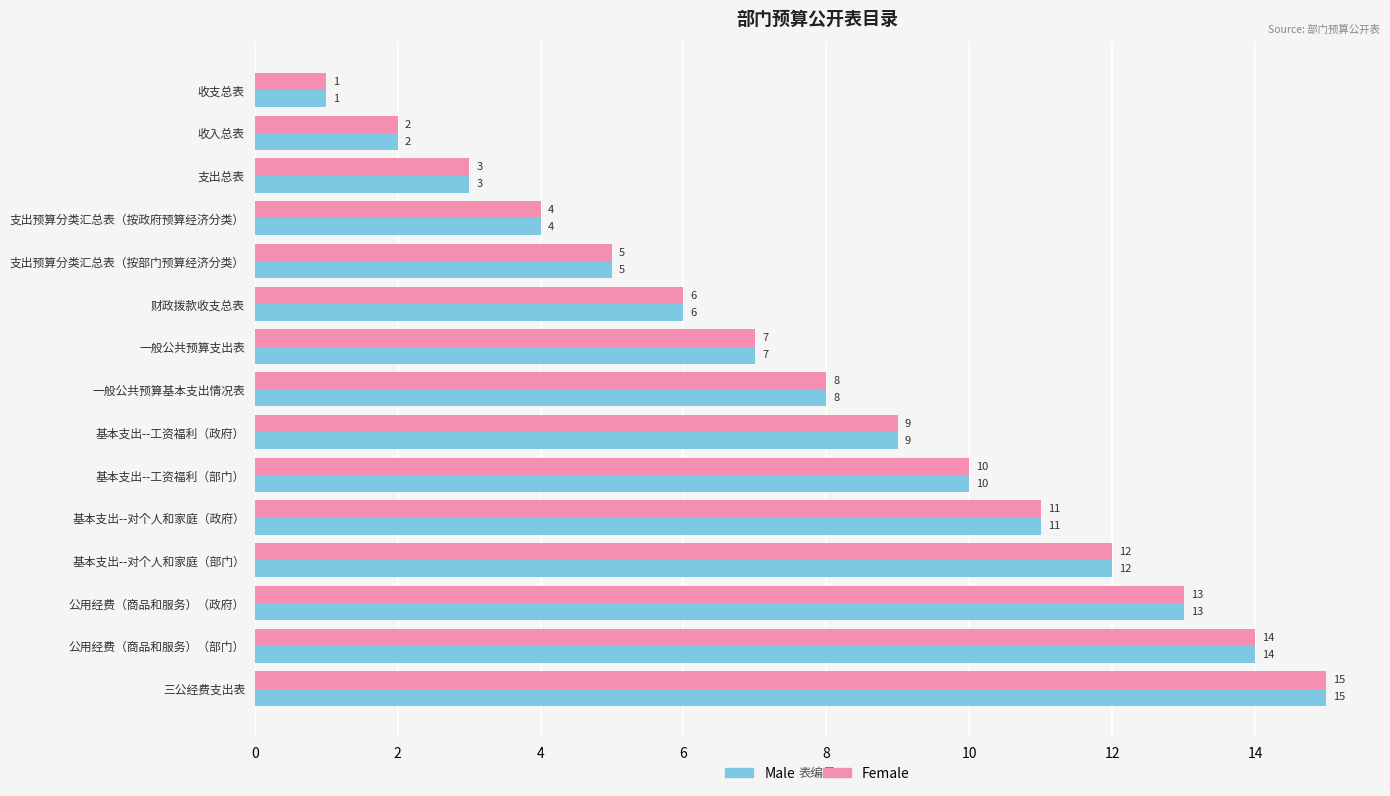

What is the average value of the Male series?

8